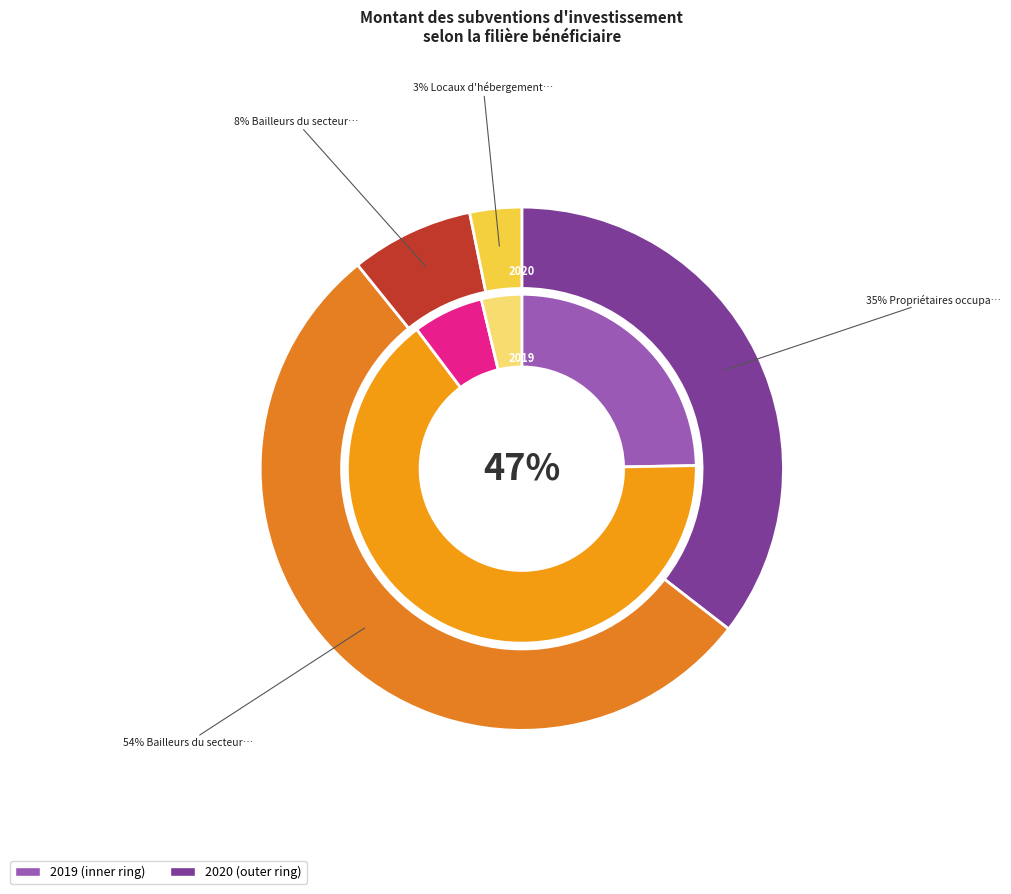

Which category has the biggest portion of the pie?

Bailleurs du secteur social